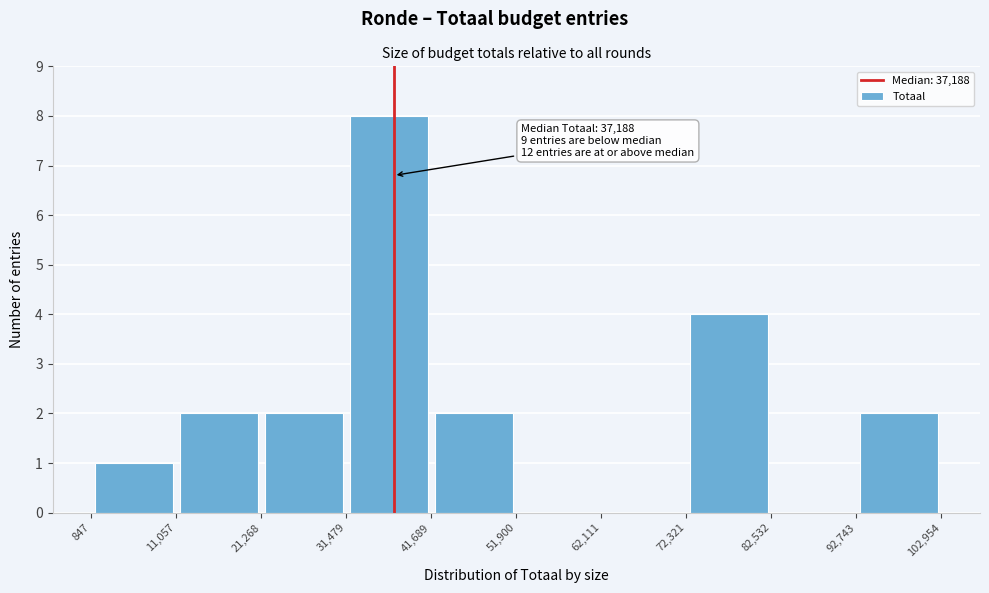

Over which range of the x-axis is the bar tallest?

31,479 to 41,689